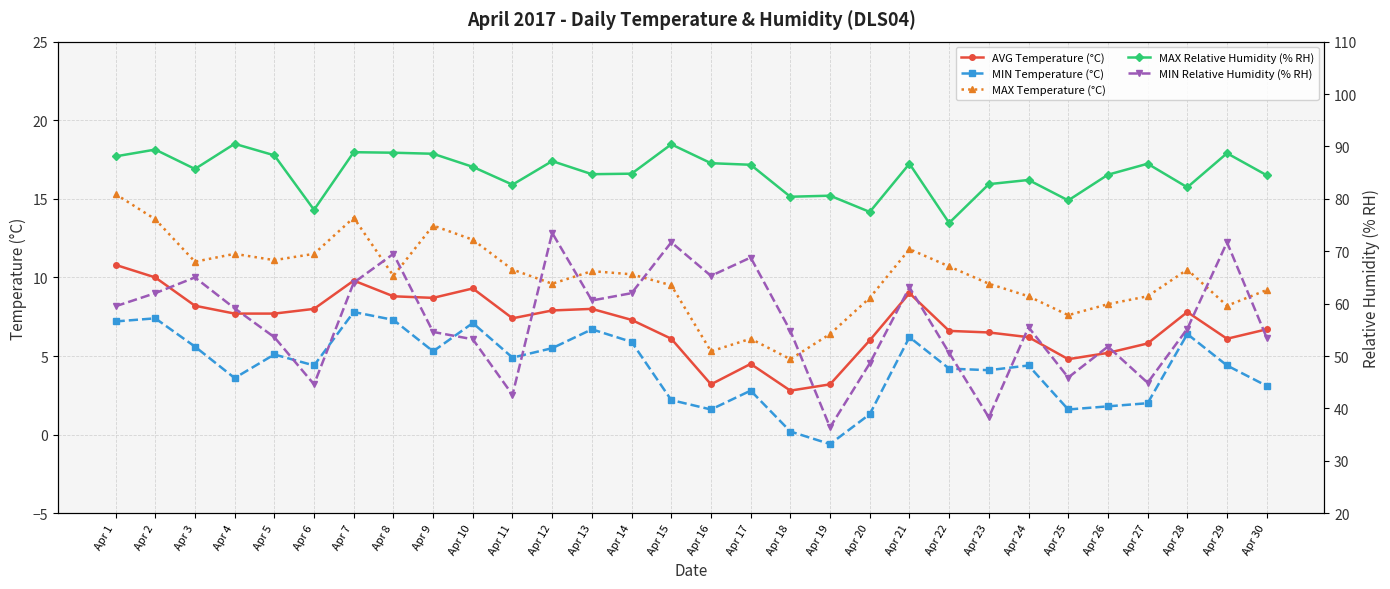

Where does the MIN Temperature (°C) series first go above 4?

Apr 1